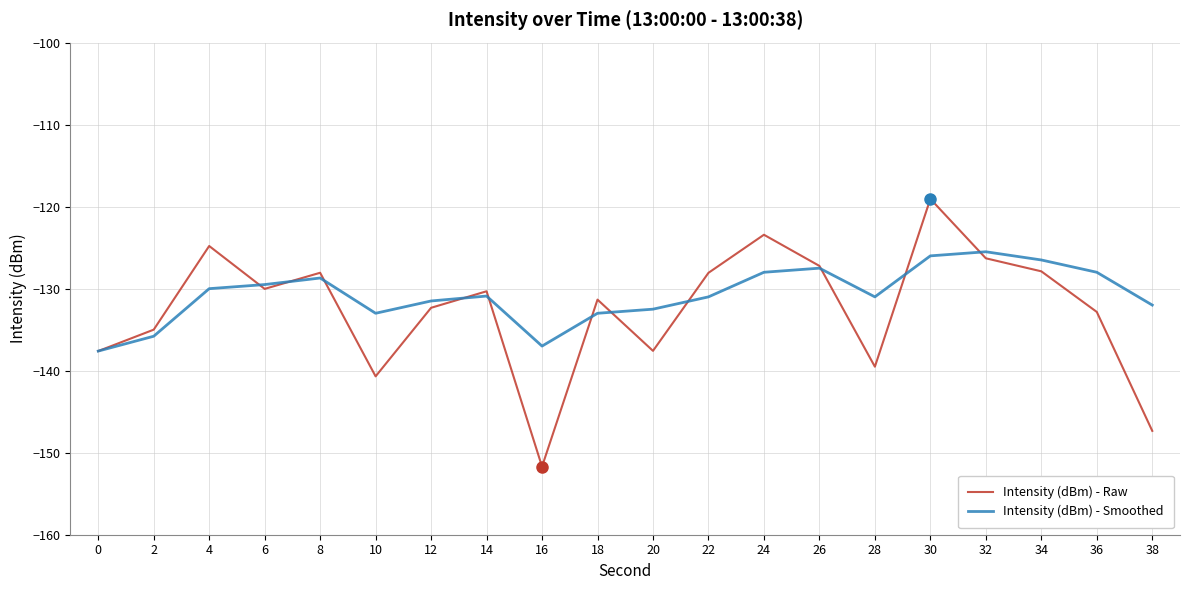

What is the difference between the highest and lowest values at 36?

4.8